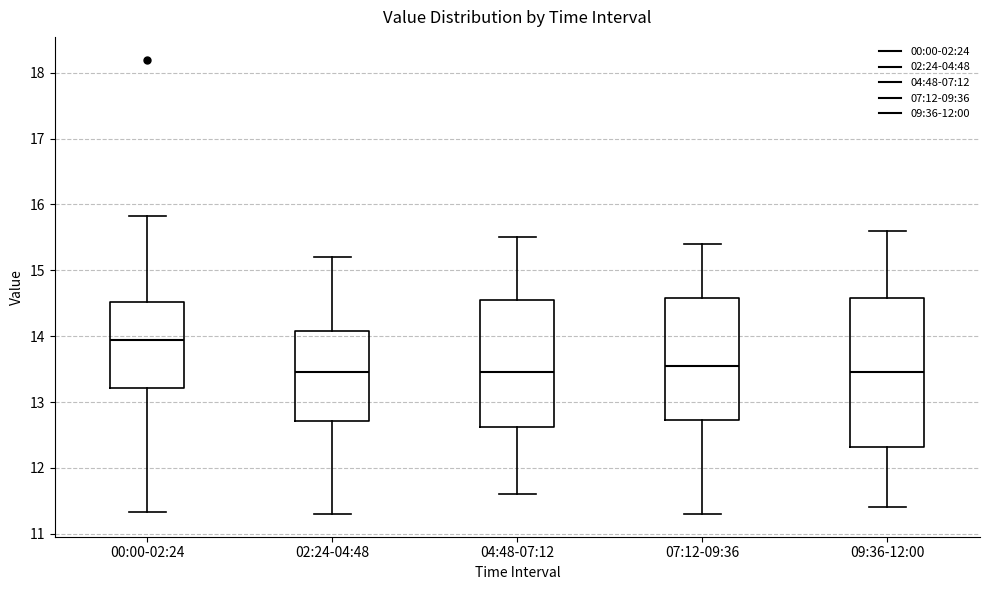

Reading left to right, read every box against the y-axis: the position of its median line, the range the box covers, and the ends of its whiskers. The values are not printed on the chart, so give them approximately, as read against the axis.

00:00-02:24: median 13.9, box 13.2 to 14.5, whiskers 11.3 to 15.8
02:24-04:48: median 13.5, box 12.7 to 14.1, whiskers 11.3 to 15.2
04:48-07:12: median 13.5, box 12.6 to 14.6, whiskers 11.6 to 15.5
07:12-09:36: median 13.6, box 12.7 to 14.6, whiskers 11.3 to 15.4
09:36-12:00: median 13.5, box 12.3 to 14.6, whiskers 11.4 to 15.6